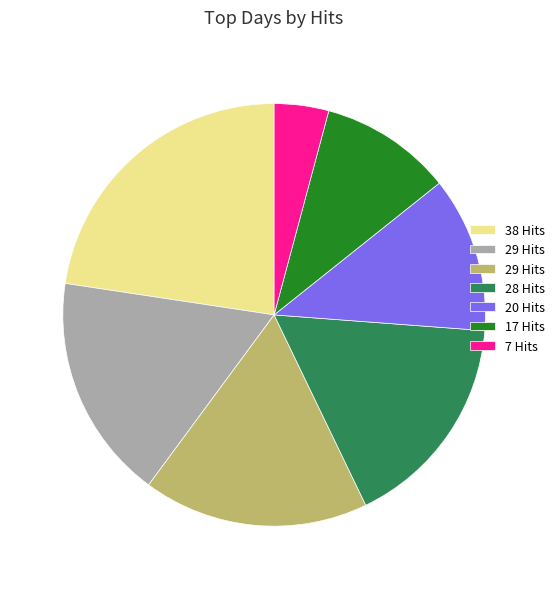

Is there any slice that represents more than half of the pie?

No